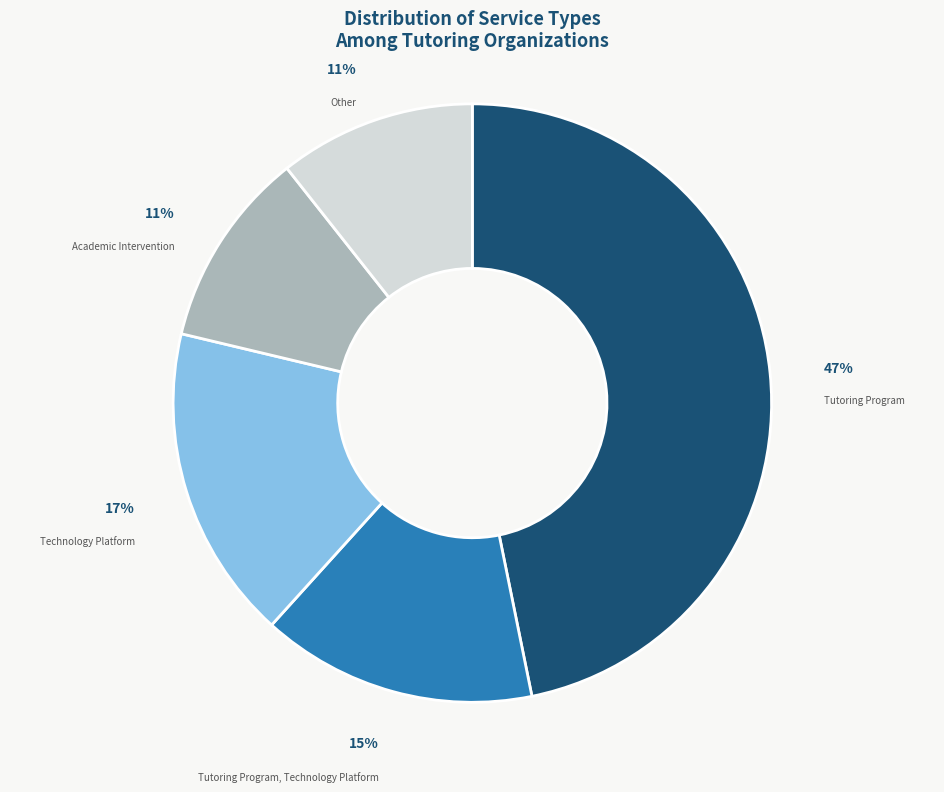

Approximately how many times larger is the value at Academic Intervention compared to Technology Platform?

0.6